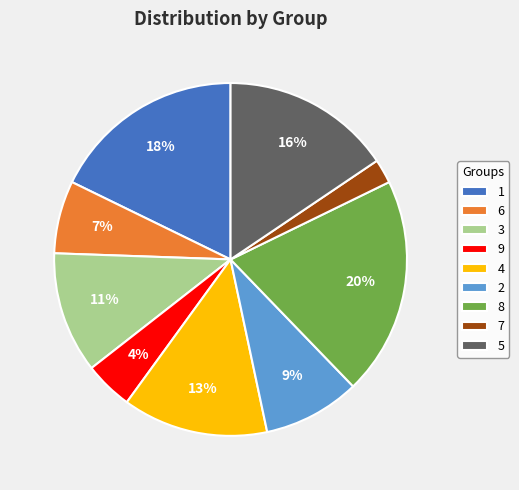

To the nearest percent, what percentage of the pie is 2?

9%